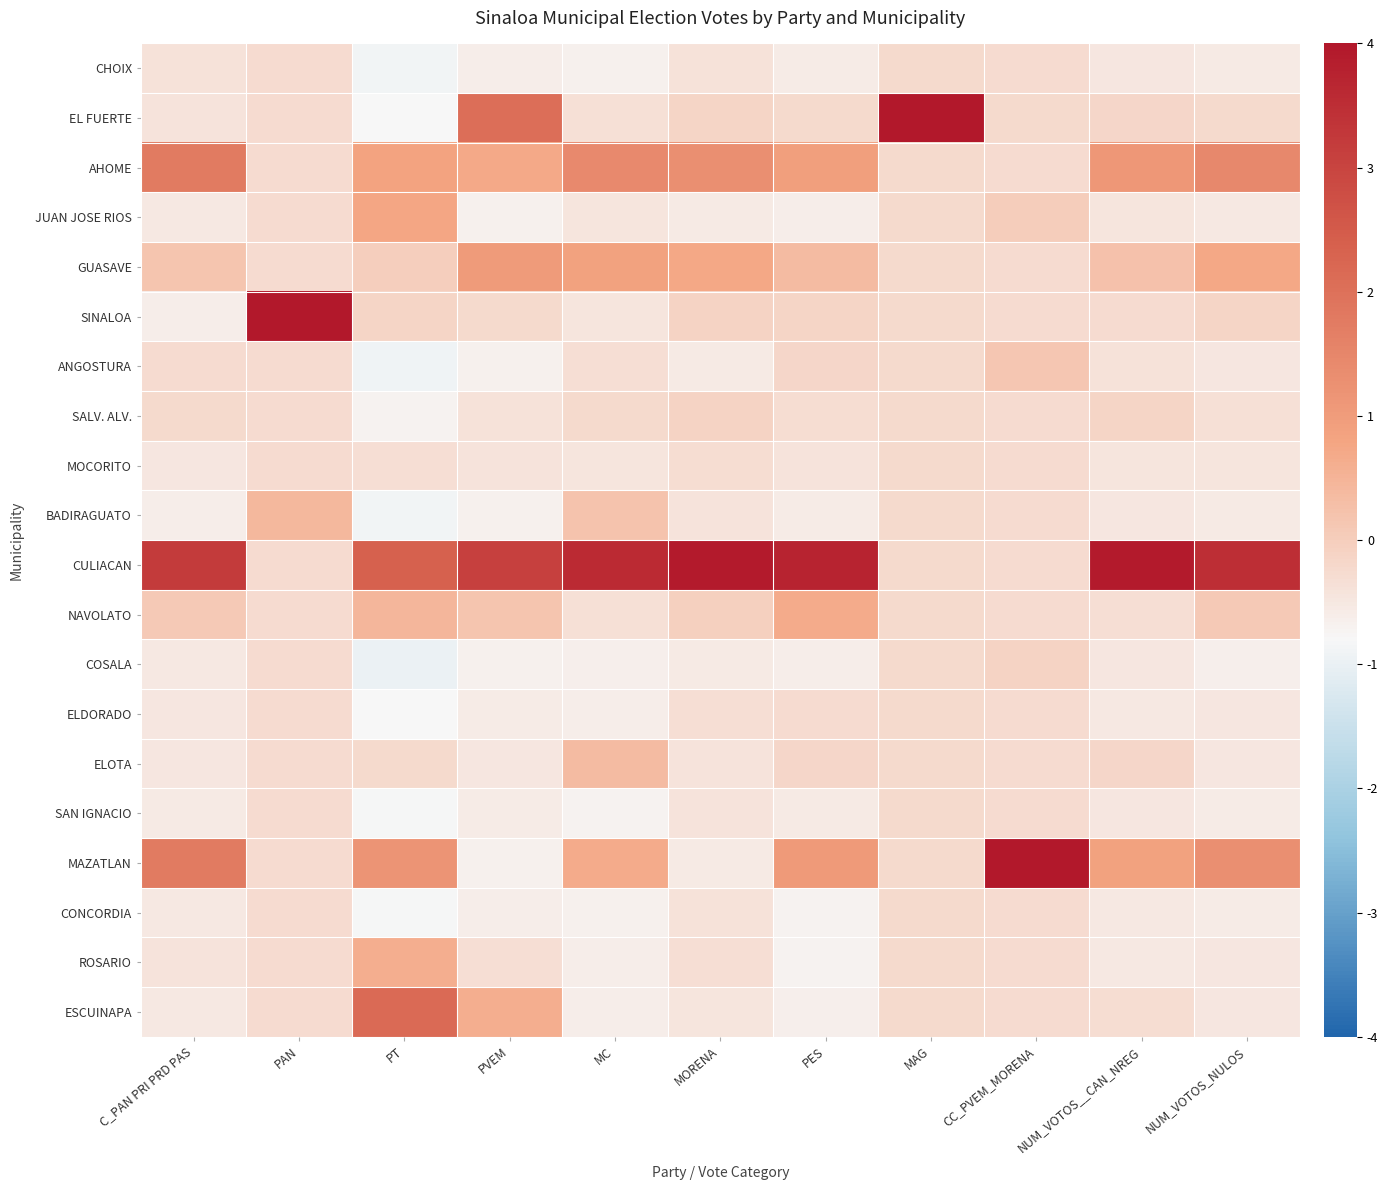

At NUM_VOTOS_NULOS, list the series in order from largest to smallest.

CULIACAN, AHOME, MAZATLAN, GUASAVE, NAVOLATO, SINALOA, EL FUERTE, SALV. ALV., MOCORITO, ROSARIO, ESCUINAPA, ELOTA, ELDORADO, ANGOSTURA, JUAN JOSE RIOS, BADIRAGUATO, CHOIX, CONCORDIA, SAN IGNACIO, COSALA